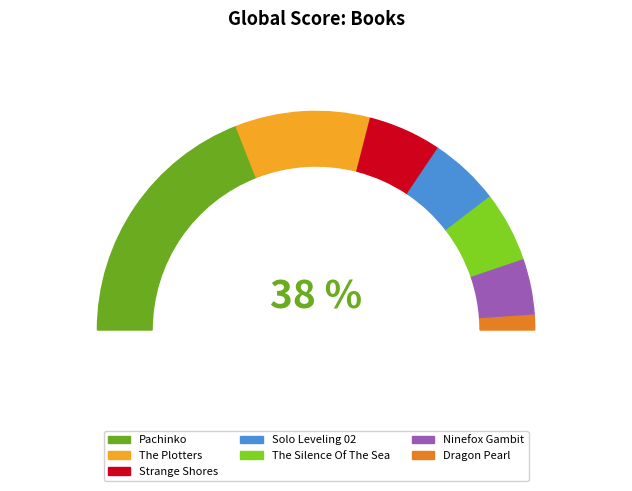

What portion of the pie excludes Dragon Pearl?

97.8%